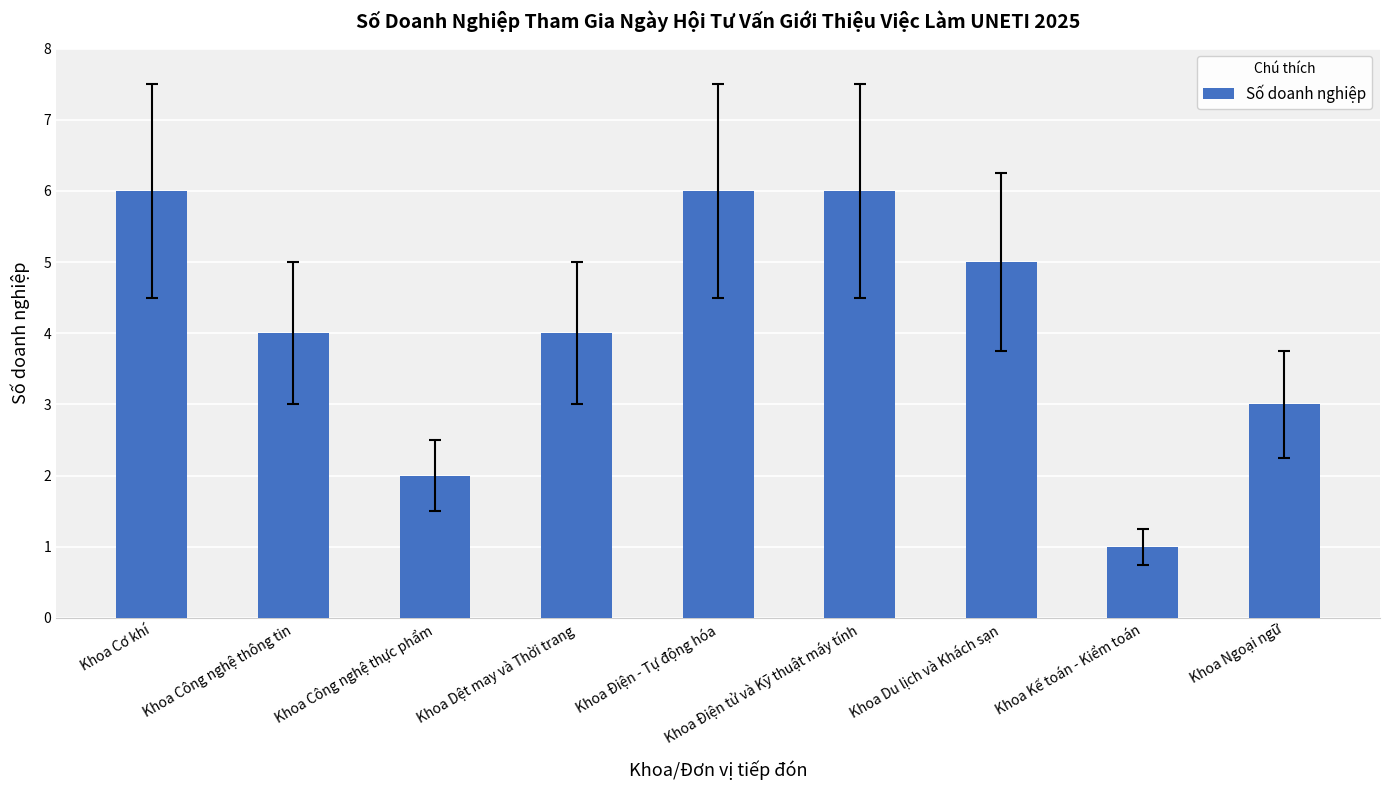

True or false: the data shows 6 at Khoa Điện tử và Kỹ thuật máy tính.

True